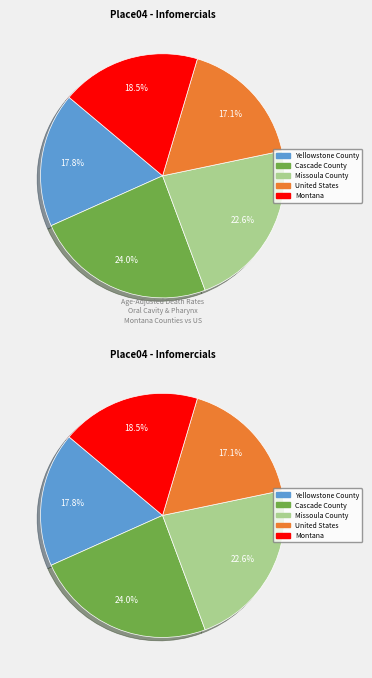

What percentage do Montana and Cascade County together represent?

42.5%